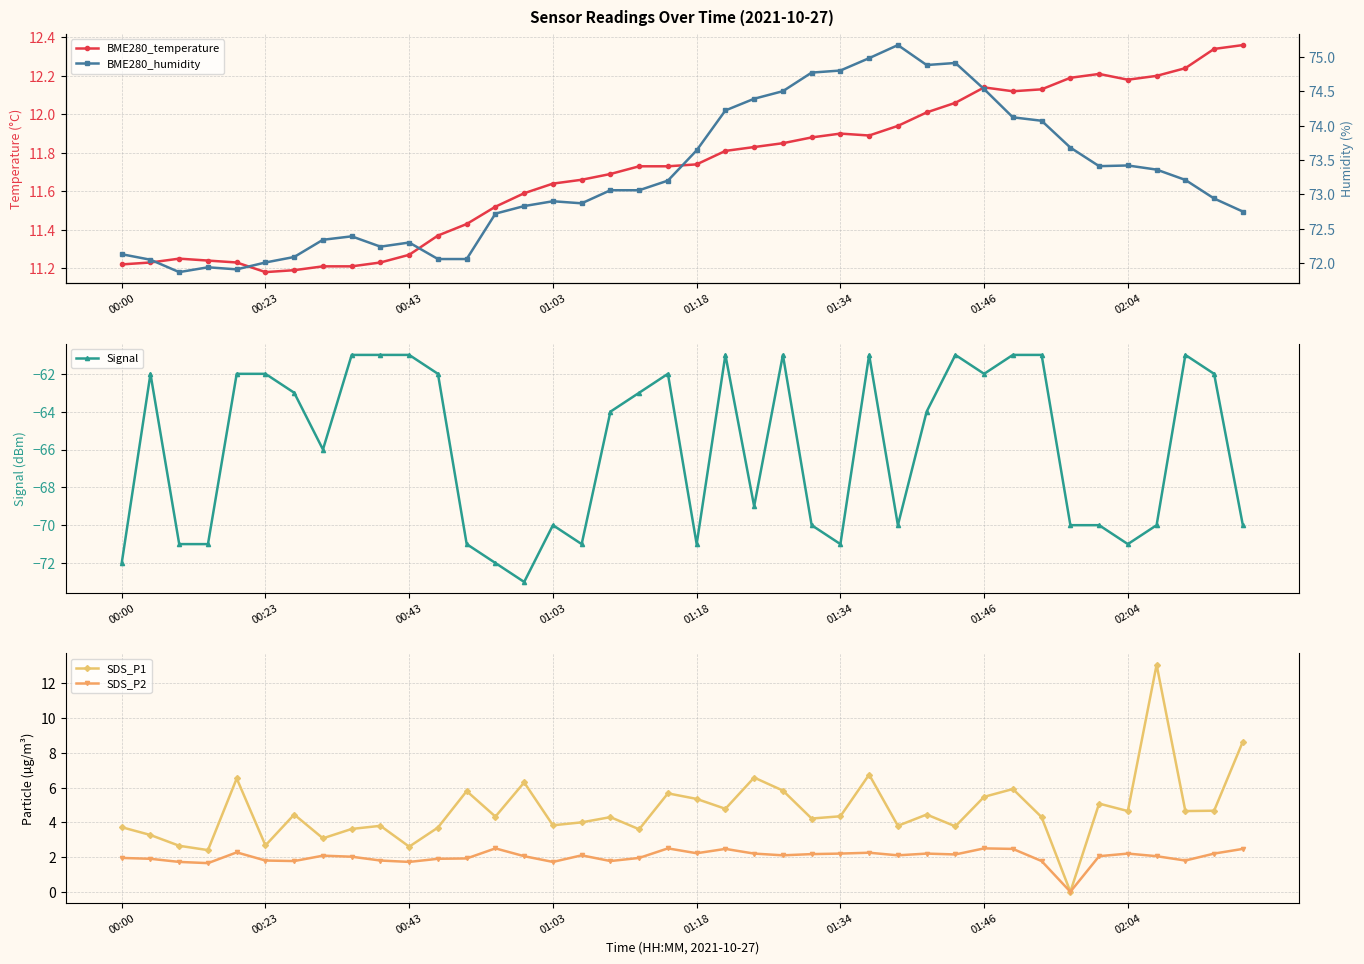

The value of SDS_P2 at 01:18 is 1.0. True or false?

False